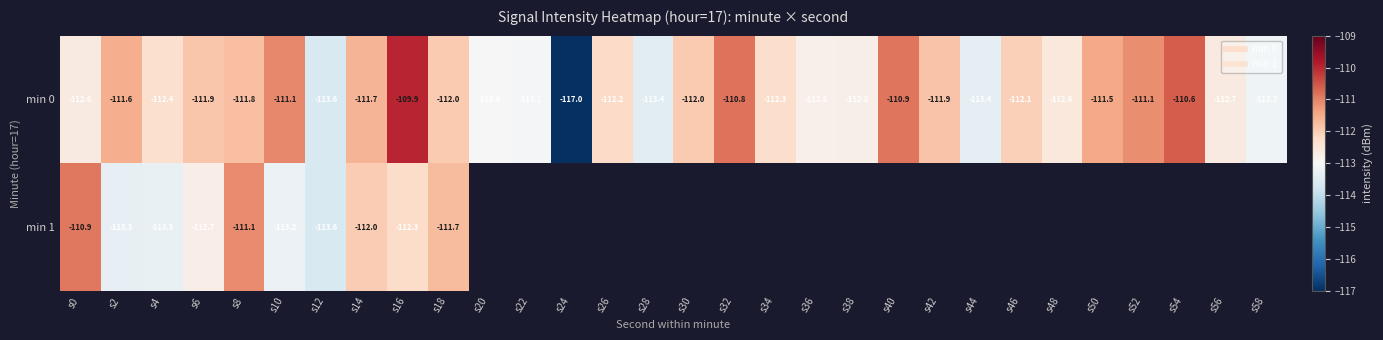

At which label does min 0 reach its peak?

s16